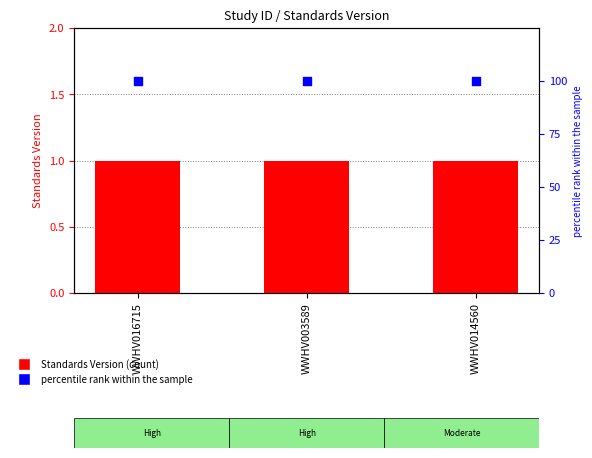

At how many categories does at least one series exceed 80?

3